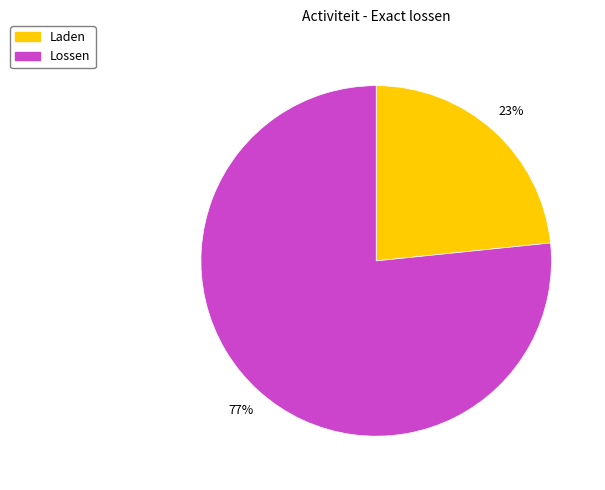

To the nearest percent, what is the combined percentage of Lossen and Laden?

100%